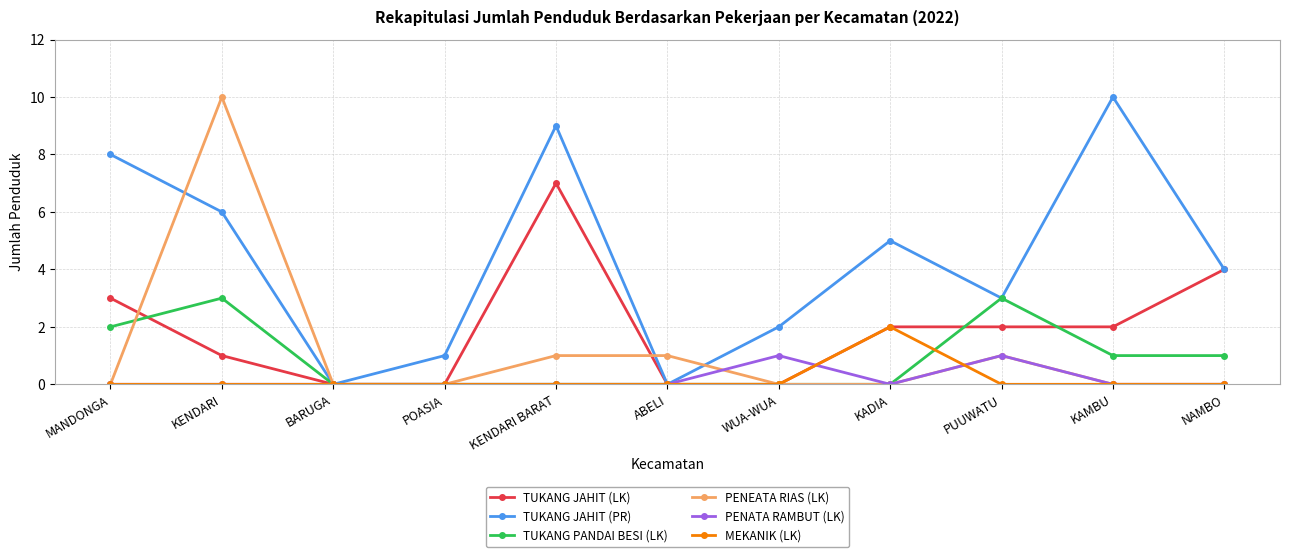

True or false: TUKANG PANDAI BESI (LK) has more than 1 interior local peaks.

True